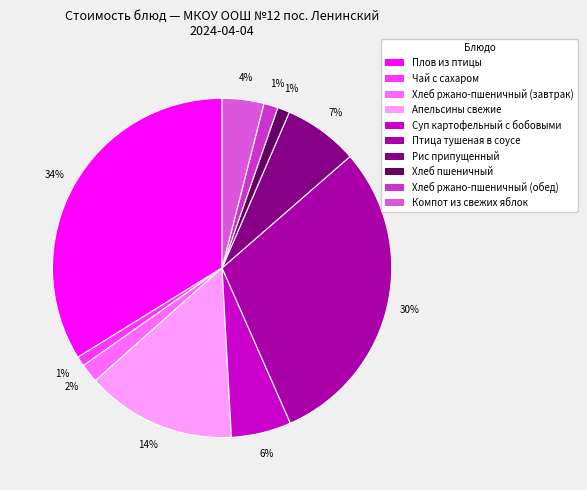

To the nearest percent, what is the difference between the Плов из птицы and Хлеб ржано-пшеничный (завтрак) slice percentages?

32%